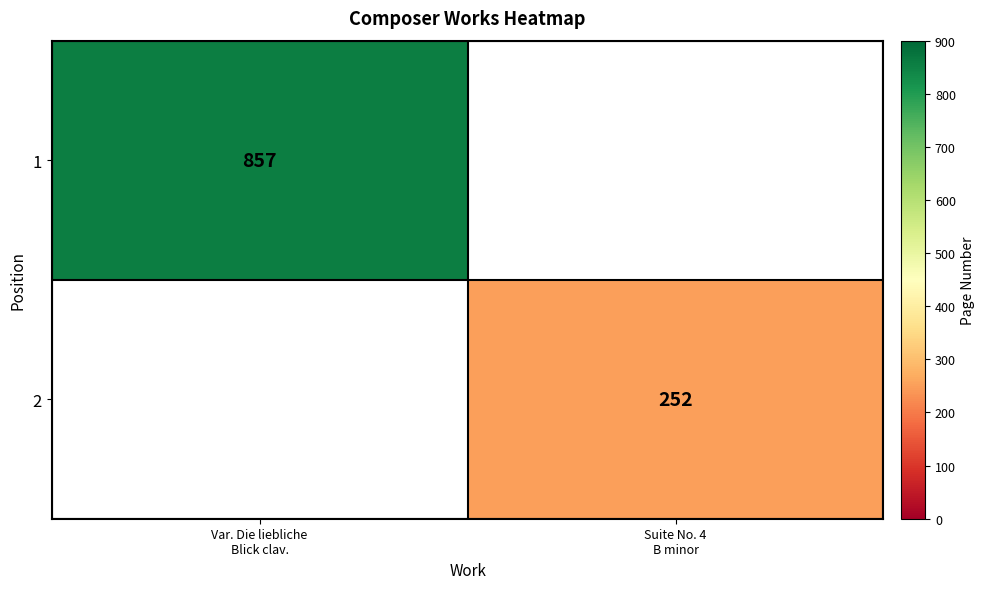

At which category is the sum across all series the highest?

Var. Die liebliche
Blick clav.